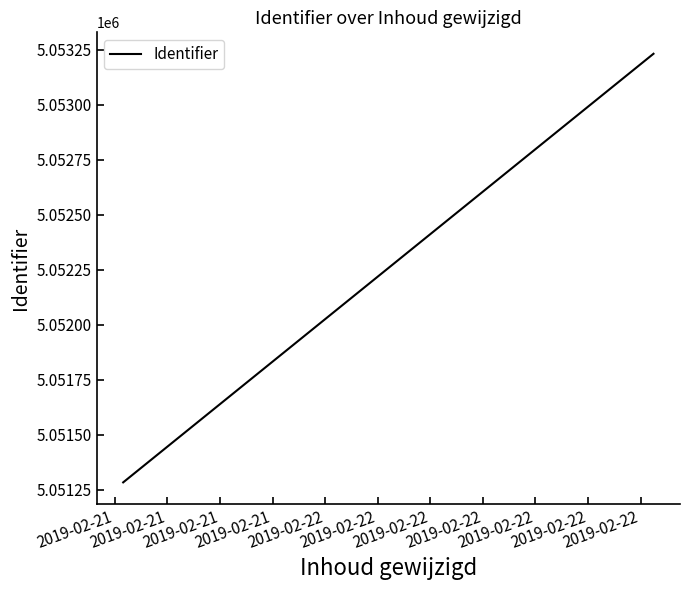

Count the values in the range 5051283 to 5053231.

2